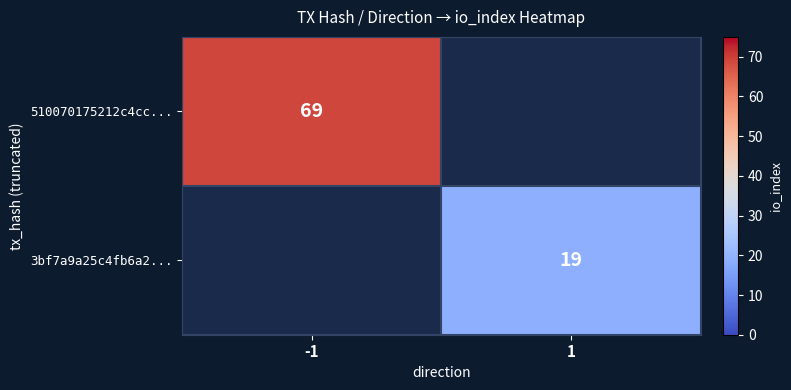

The value of 510070175212c4cc... at -1 is 37. True or false?

False